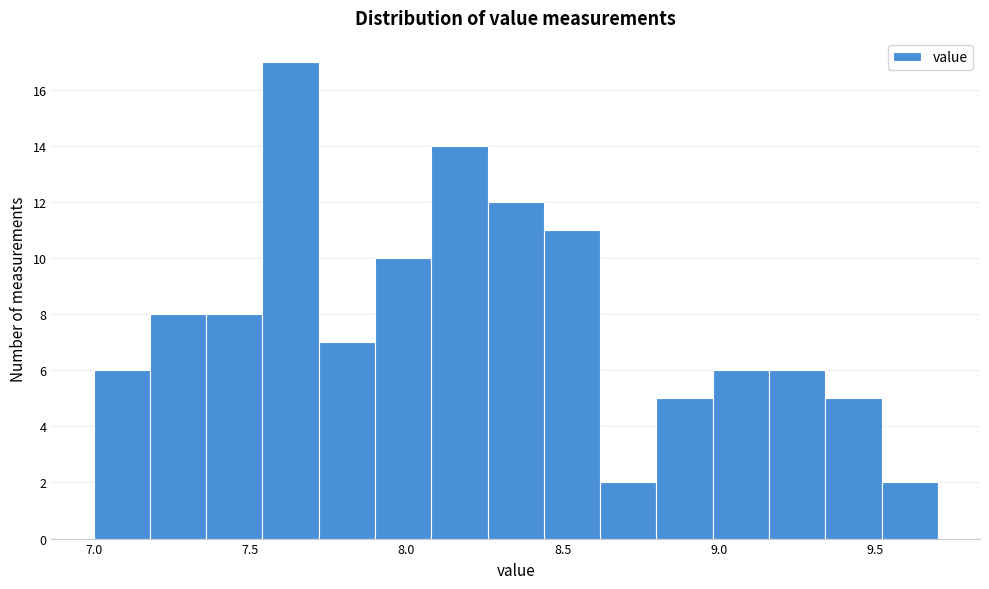

Read against the x-axis, roughly where is the centre of the tallest bar?

7.65